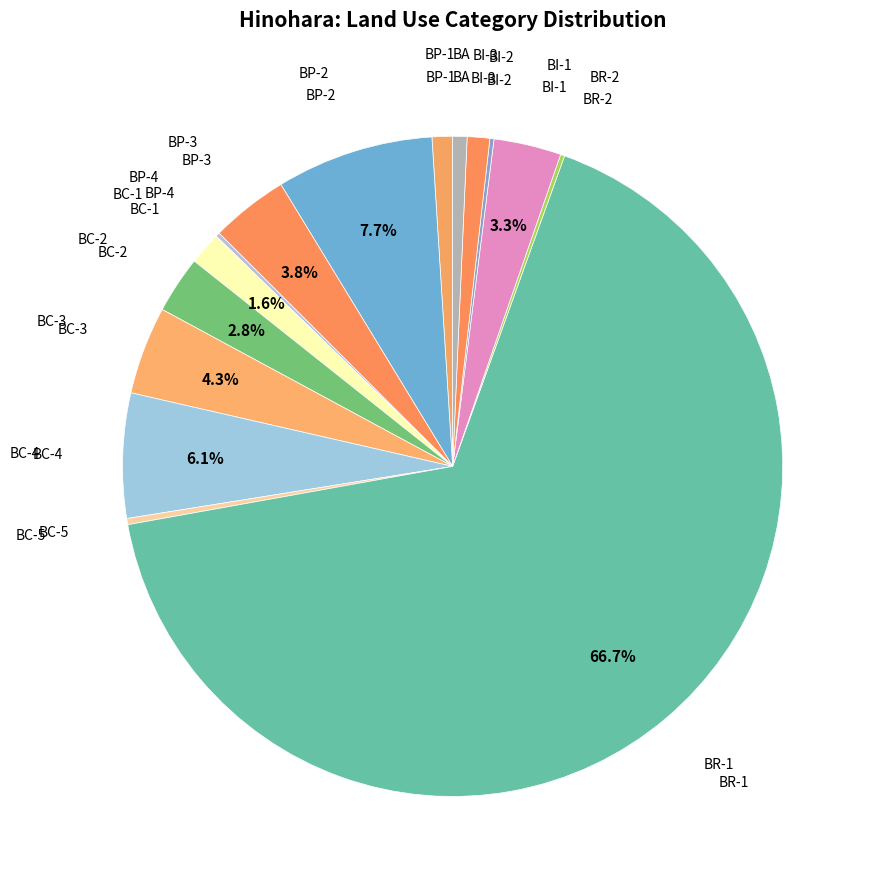

How many segments does this pie chart have?

15